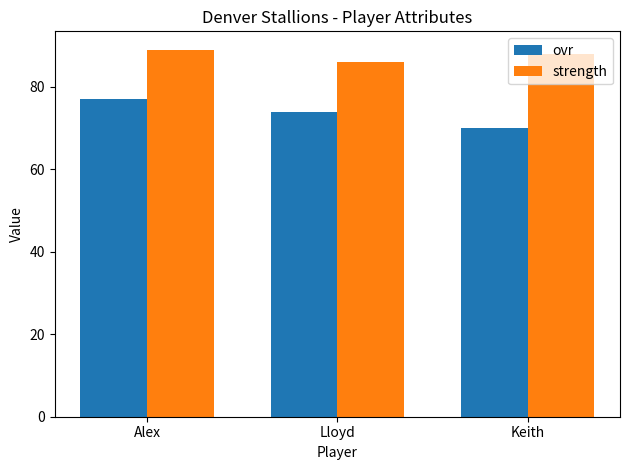

List the series in order of their peak value, lowest first.

ovr, strength